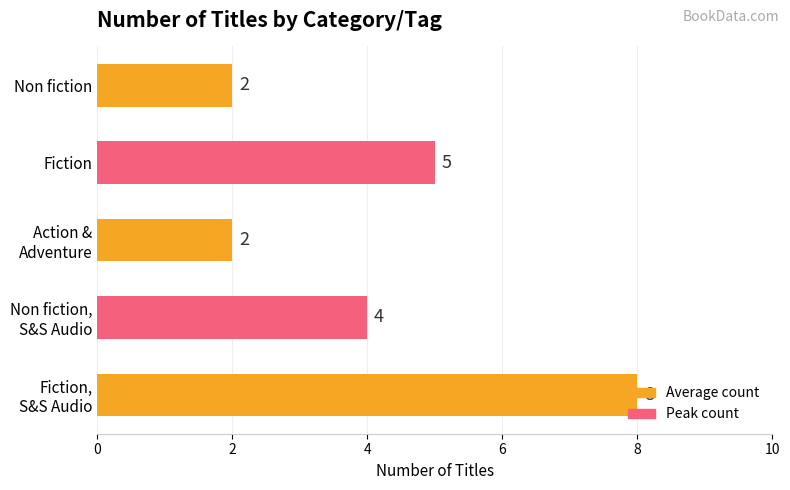

How many bars are there in total?

5